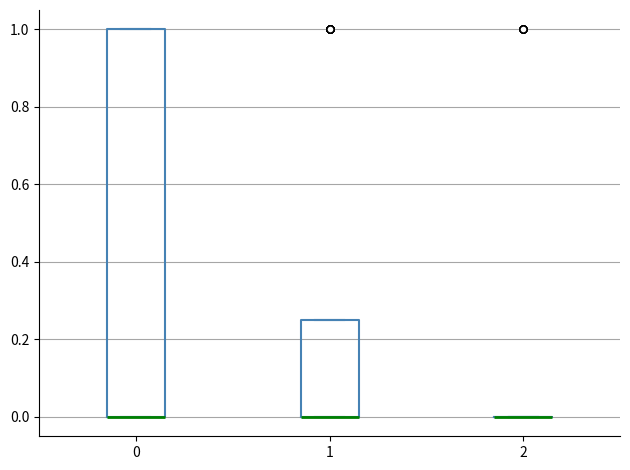

Where is the lower edge of the box at x = 0 on the y-axis? The values are not printed on the chart, so give them approximately, as read against the axis.

0.00